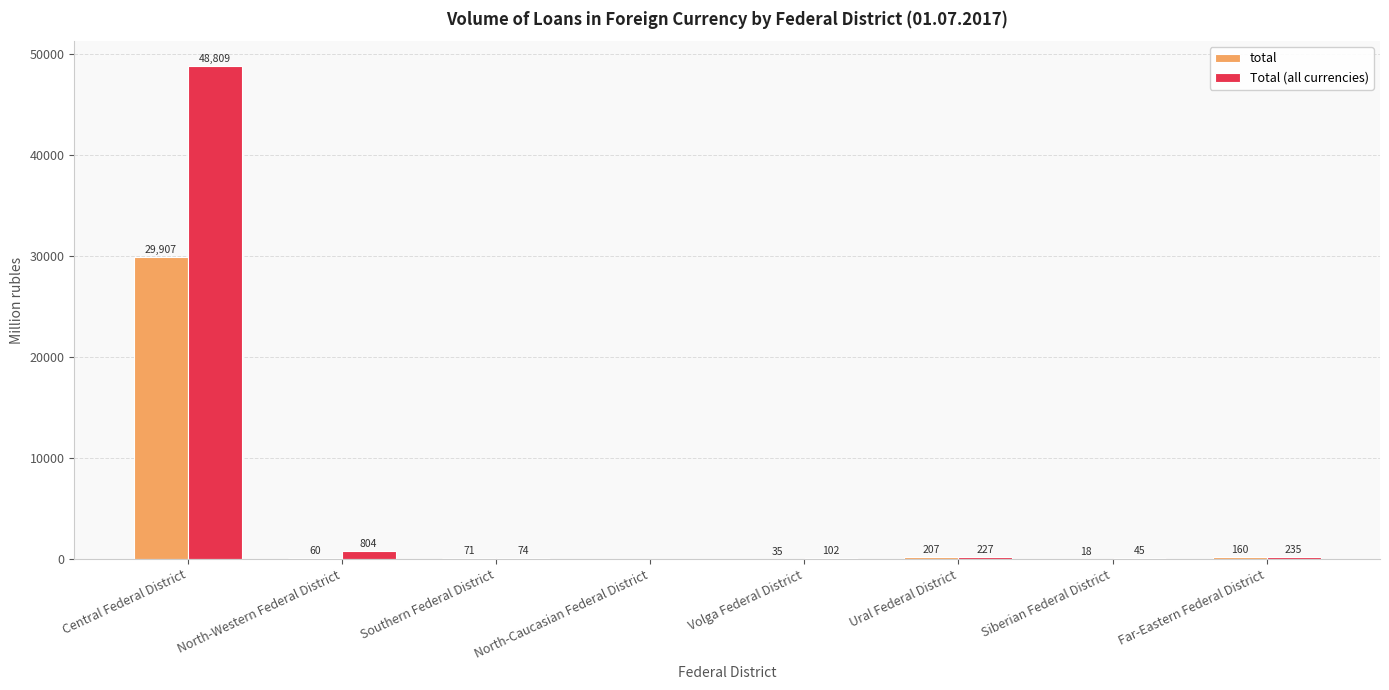

How many groups of bars are there?

8